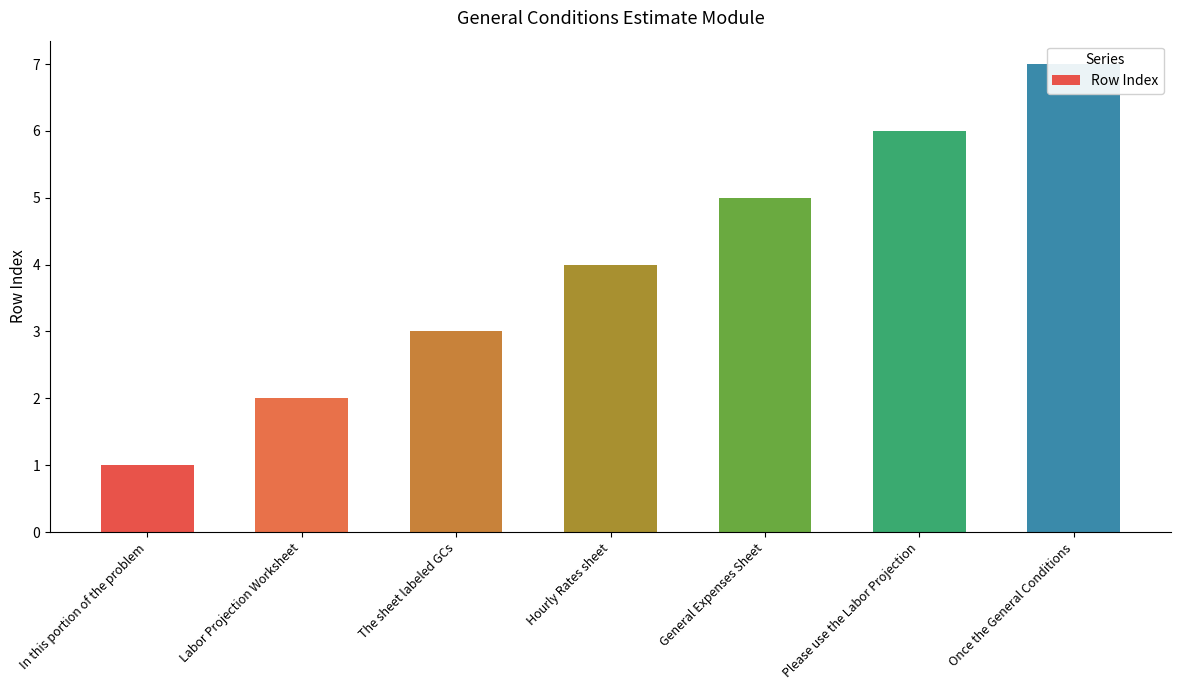

Rank the categories by value from lowest to highest.

In this portion of the problem, Labor Projection Worksheet, The sheet labeled GCs, Hourly Rates sheet, General Expenses Sheet, Please use the Labor Projection, Once the General Conditions